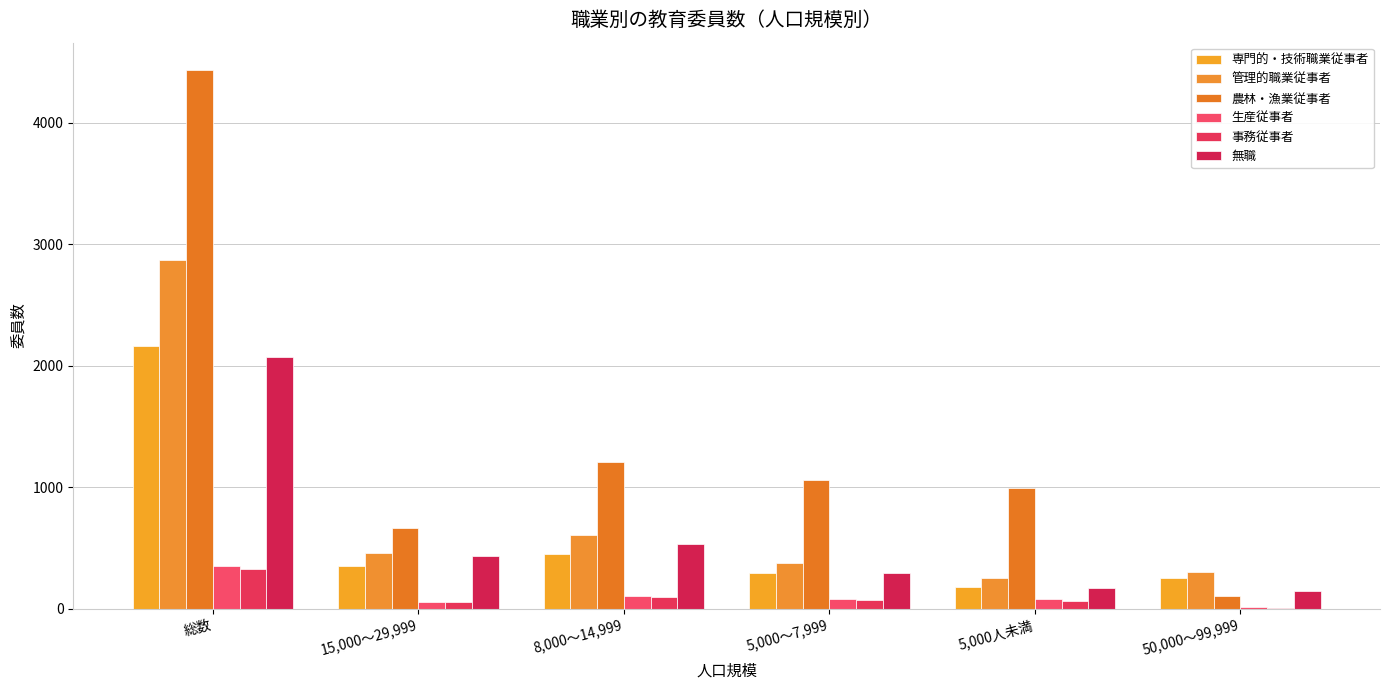

What position from the left is 50,000～99,999?

6